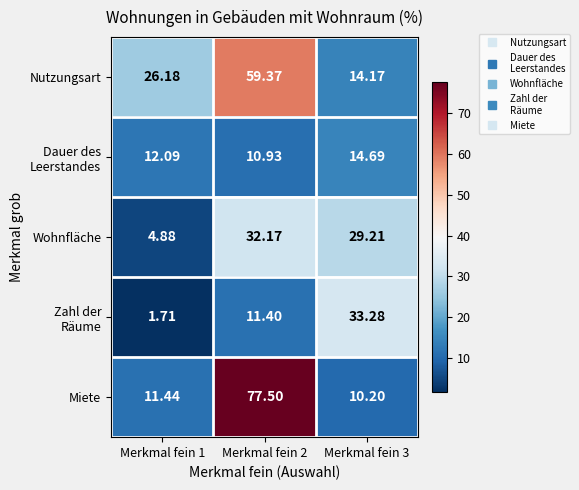

Which series has the largest total across all categories?

Nutzungsart